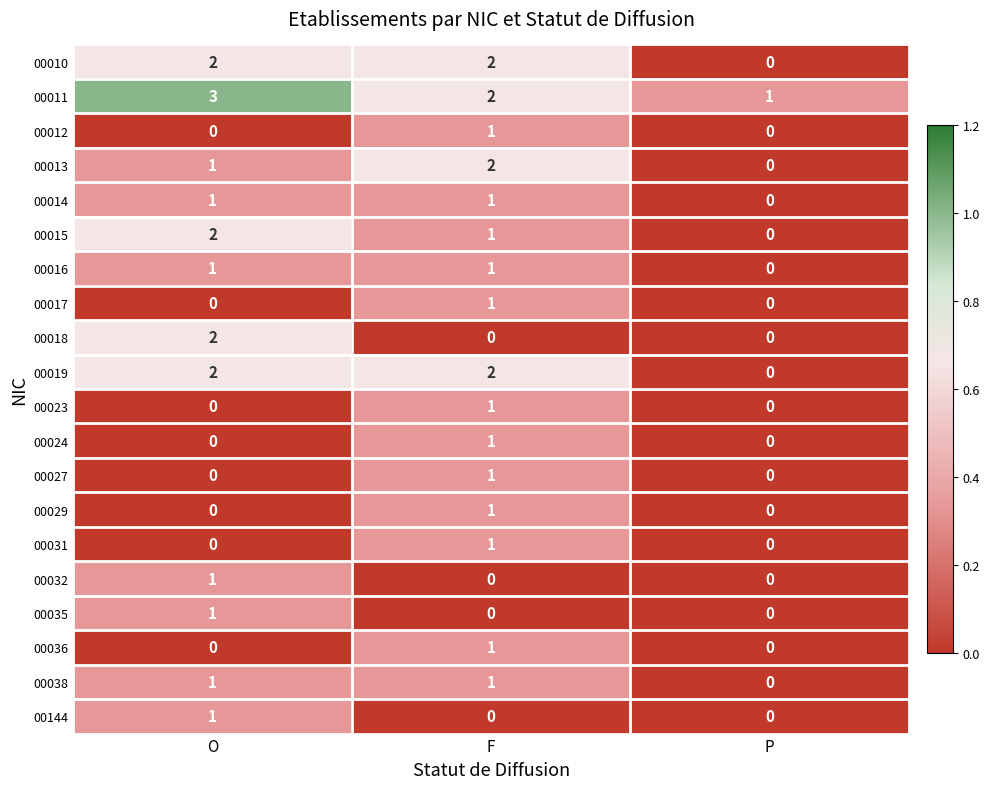

The value of 00019 at O is 2. True or false?

True